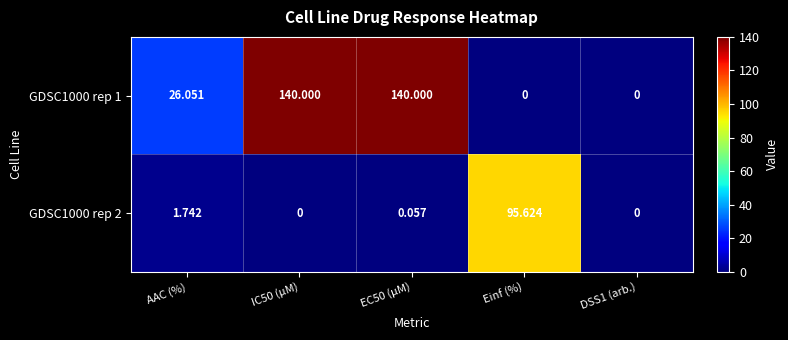

Where does the GDSC1000 rep 1 series first go above 26?

AAC (%)